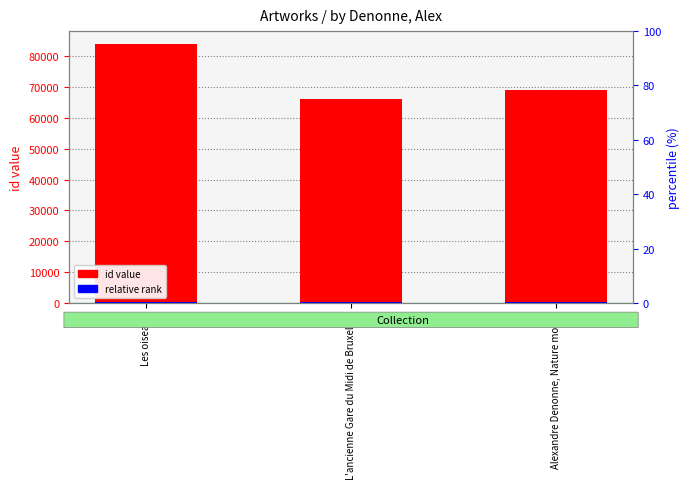

Rank the series by their average value, from highest to lowest.

id value, relative rank